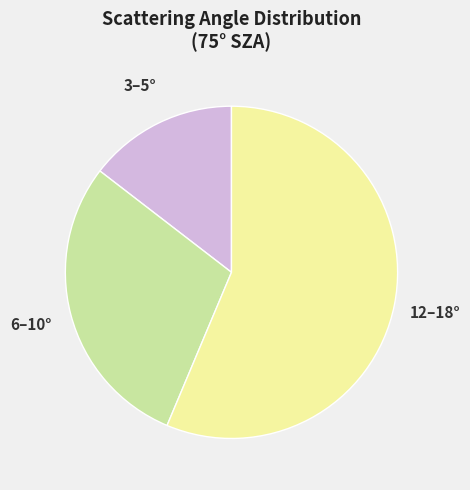

Does any single category account for the majority?

Yes